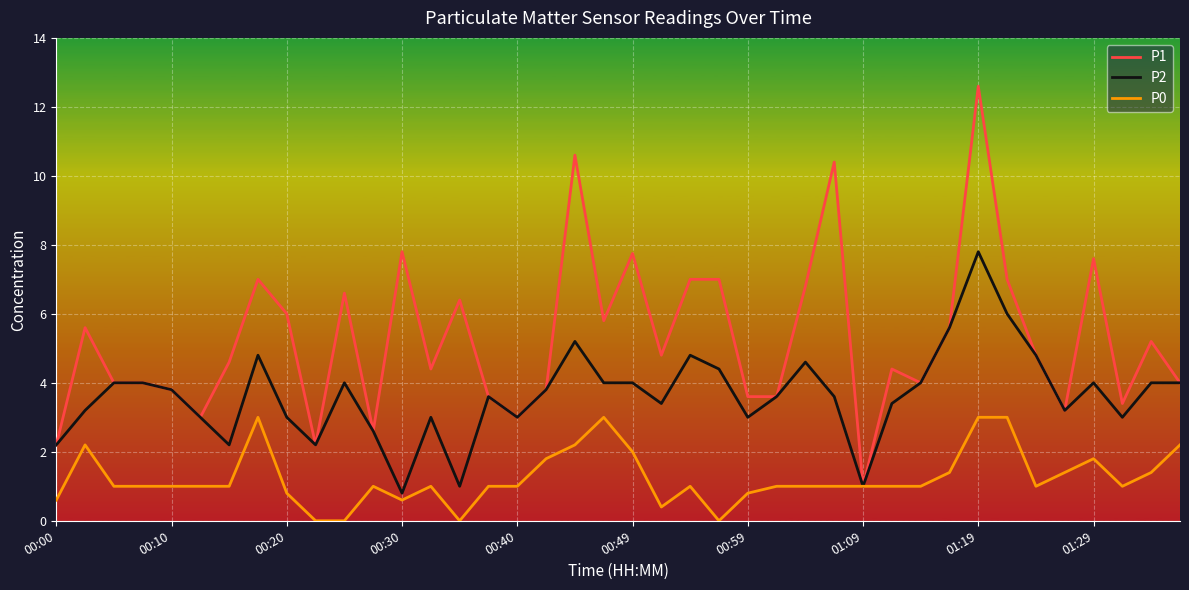

How many lines are shown in the chart?

3